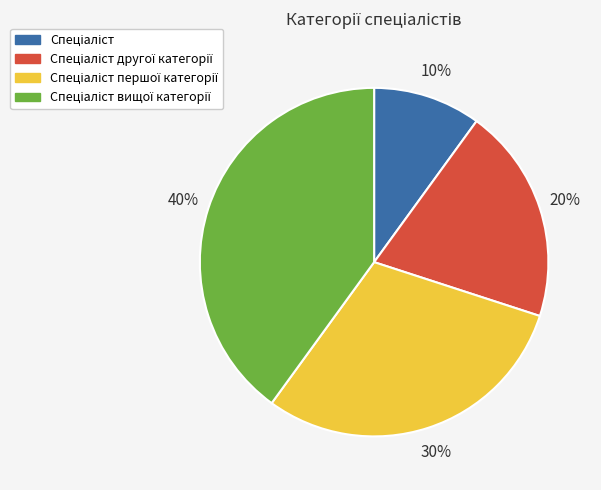

Is there any slice that represents more than half of the pie?

No